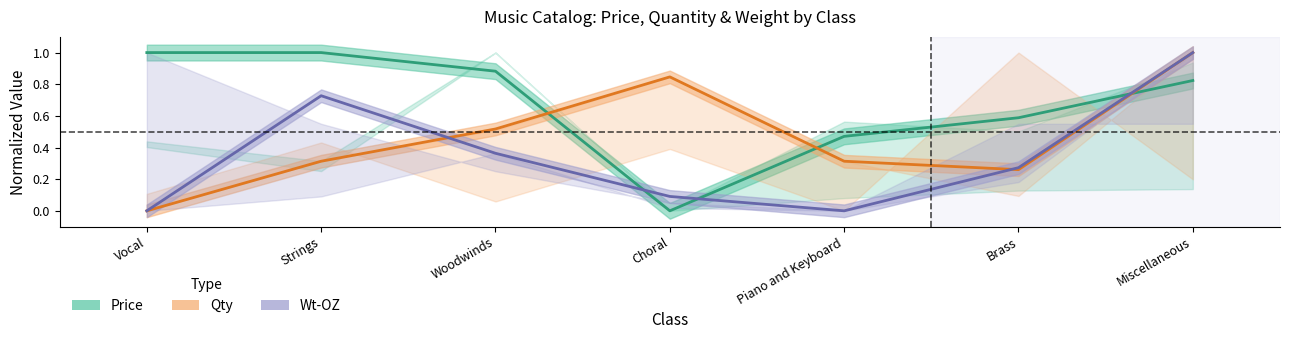

The Wt-OZ (normalized) series shows 1.3 at Miscellaneous. True or false?

False